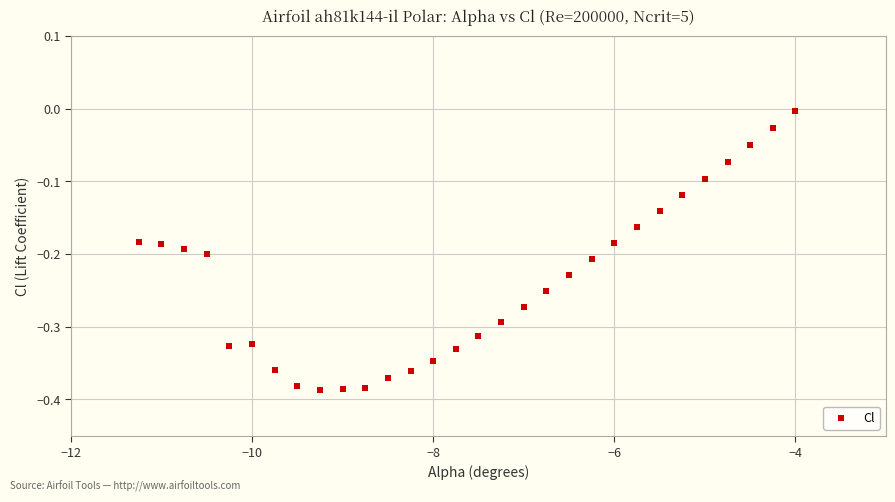

What is the range of X values (max minus min)?

7.2